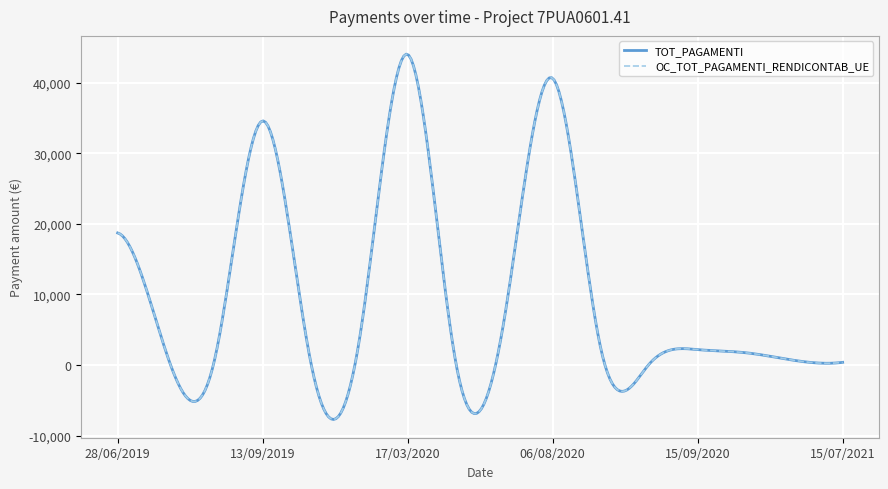

True or false: OC_TOT_PAGAMENTI_RENDICONTAB_UE and TOT_PAGAMENTI intersect in this chart.

False